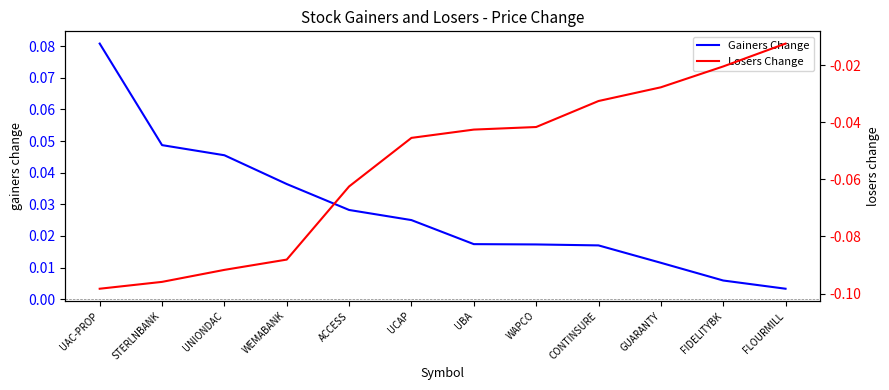

The value of Losers Change at ACCESS is -0.1. True or false?

False